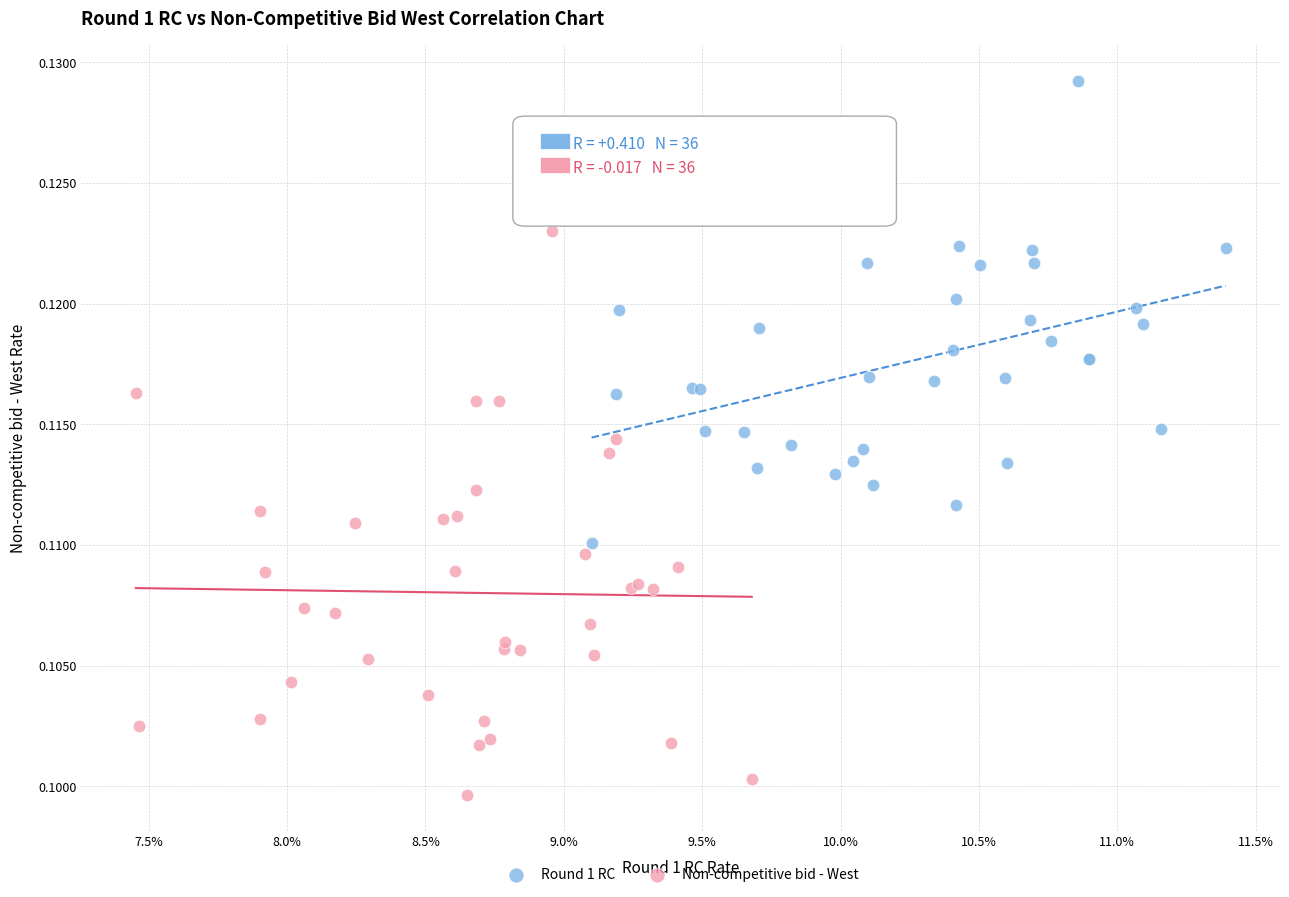

Which series contains the lowest Y value?

Non-competitive bid - West